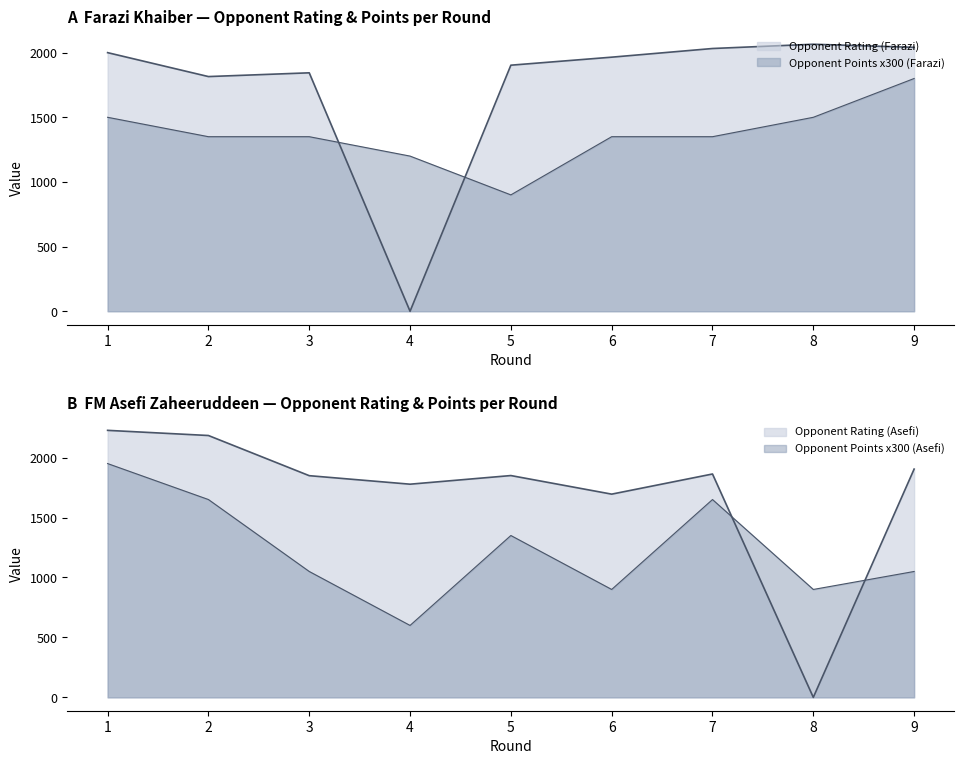

Which series has the widest spread of values?

Opponent Rating (Asefi)